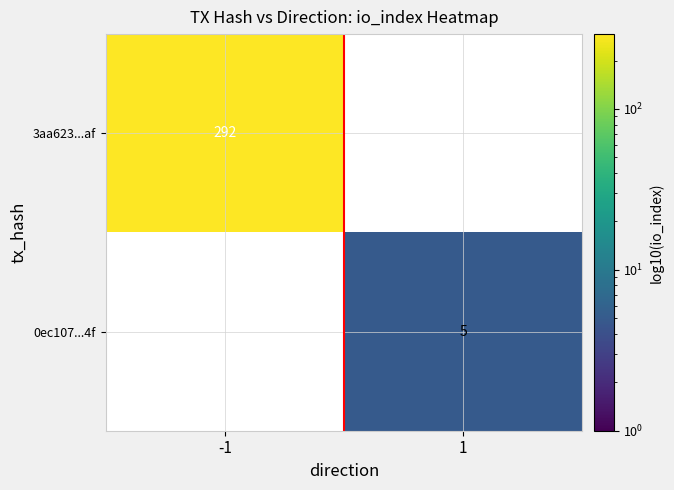

What is the sum of all 0ec107...4f values?

5